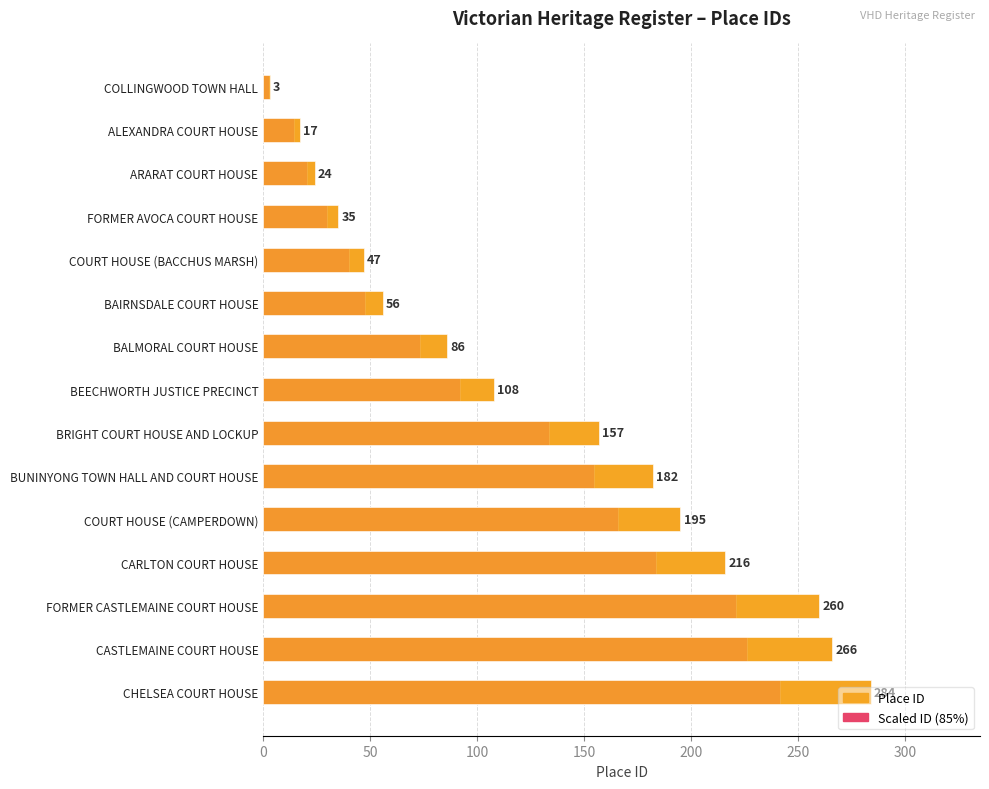

How many data points are above 108?

7